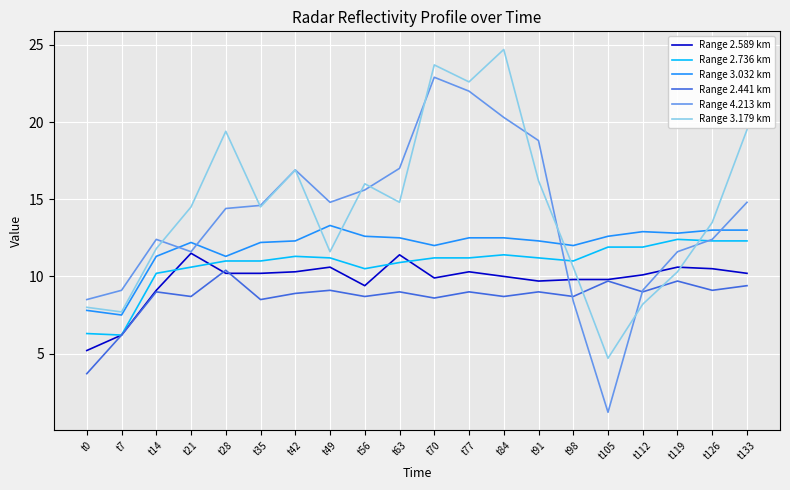

After their last crossing, which series has the higher values: Range 2.441 km or Range 3.179 km?

Range 3.179 km